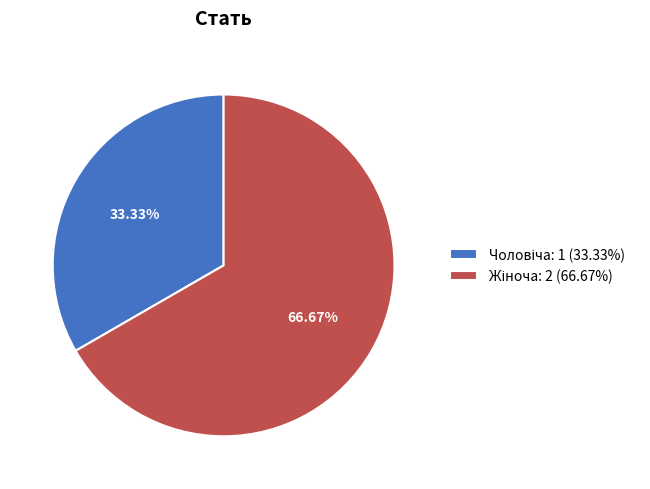

Is there any slice that represents more than half of the pie?

Yes